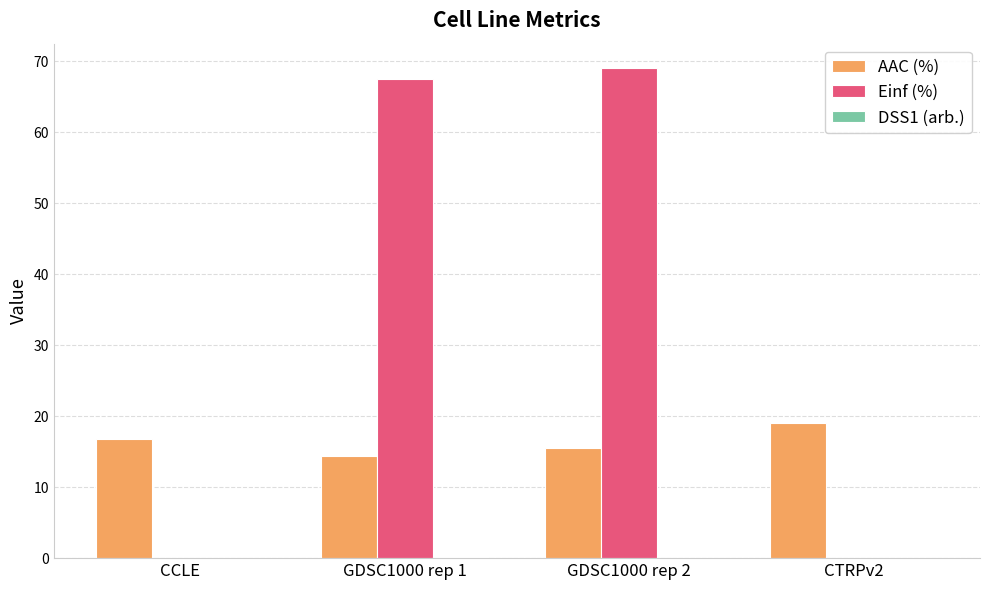

What is the total value across all series at CTRPv2?

19.0